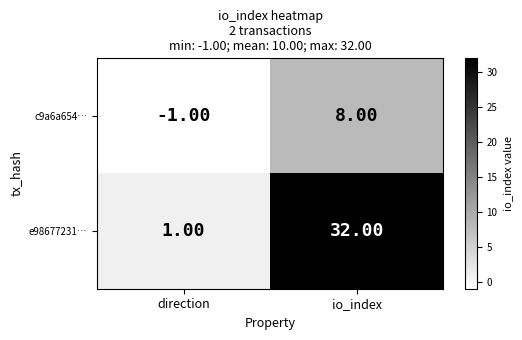

Which category has the highest value across all series?

io_index